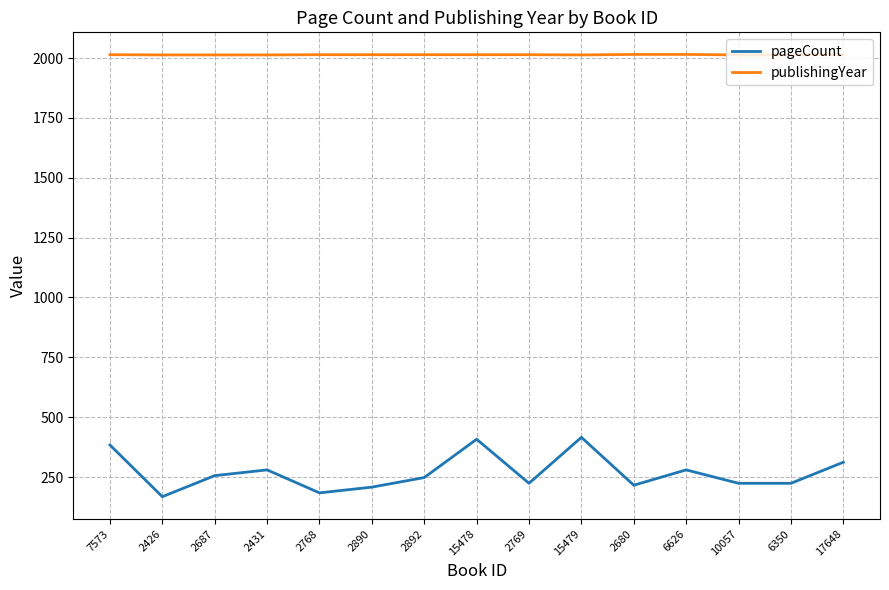

True or false: publishingYear and pageCount cross at least once.

False